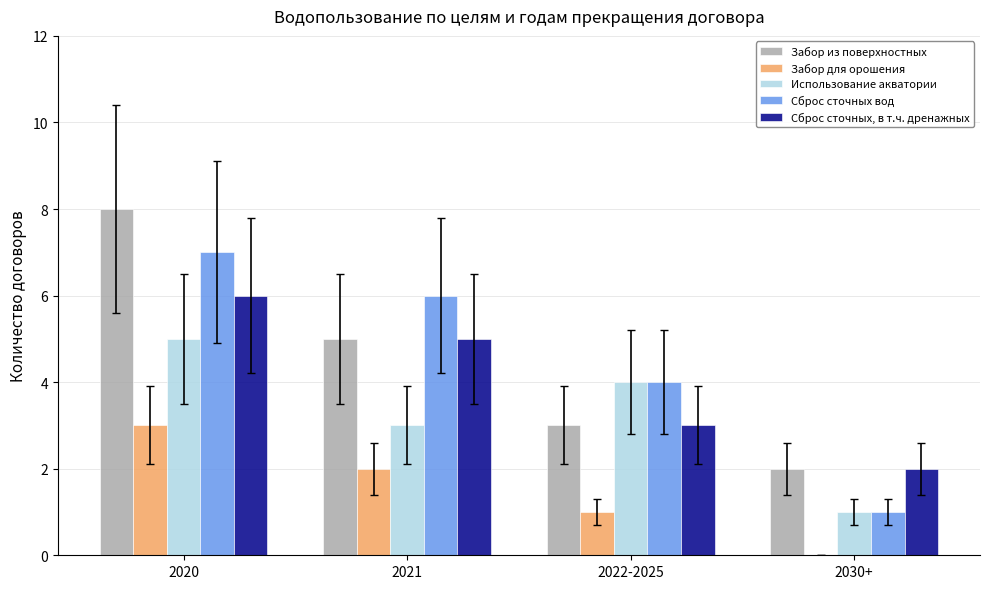

Which category has the highest value across all series?

2020